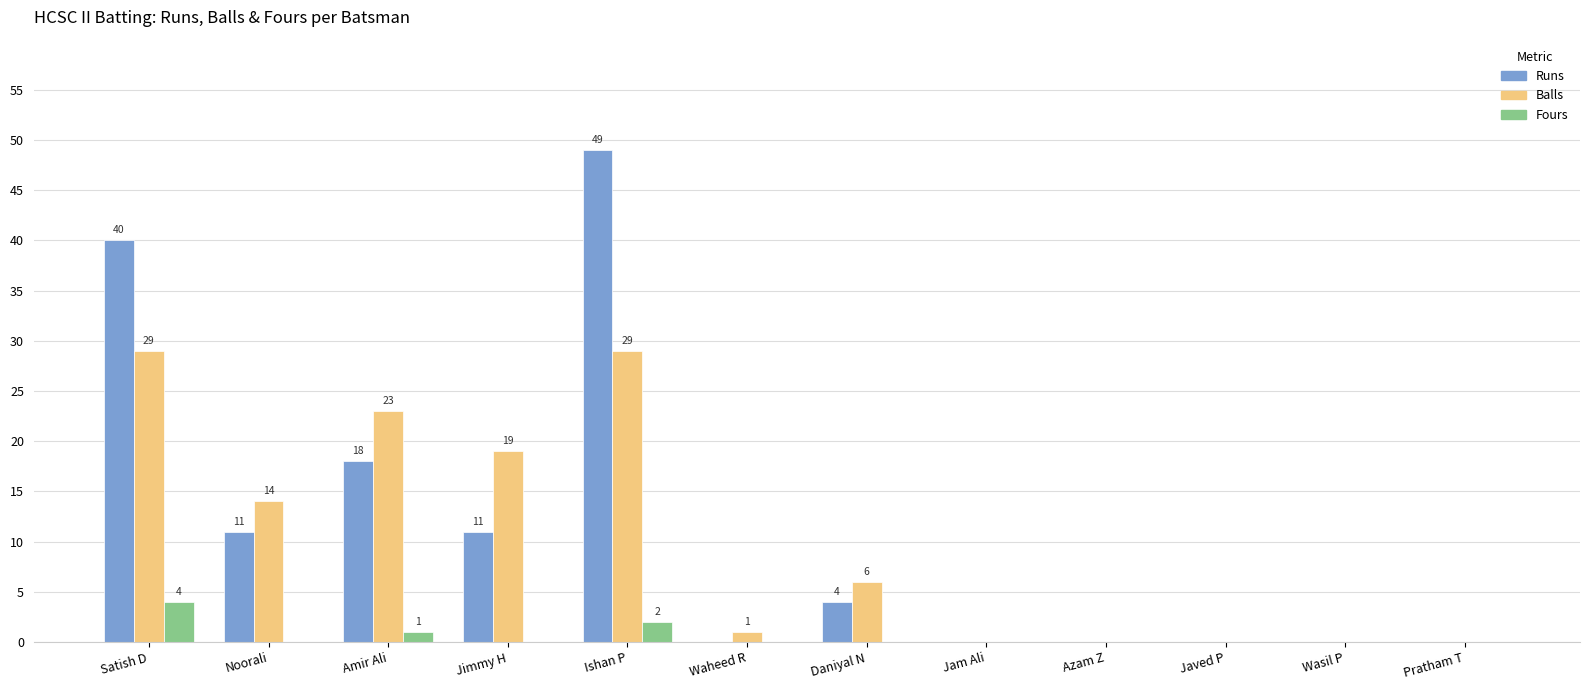

What is the total value across all series at Daniyal N?

10